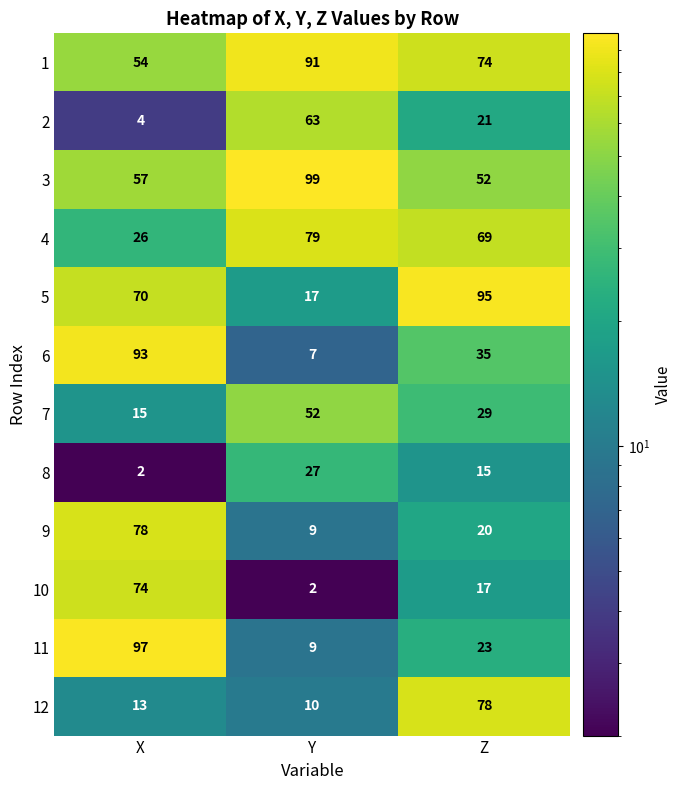

At which label is 8 closest to 14?

Z